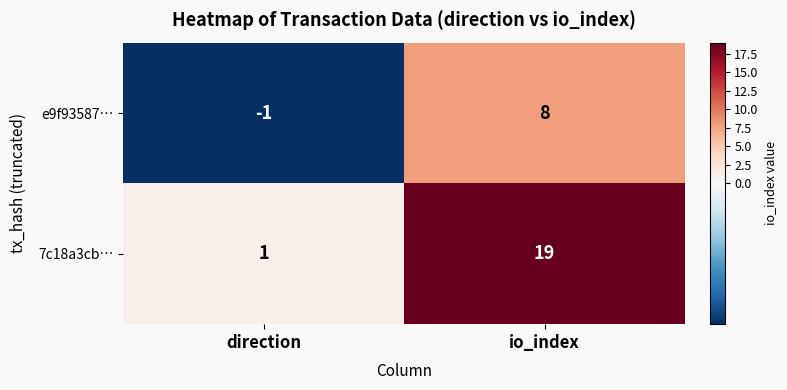

What is the difference between the 7c18a3cb… values at io_index and direction?

18